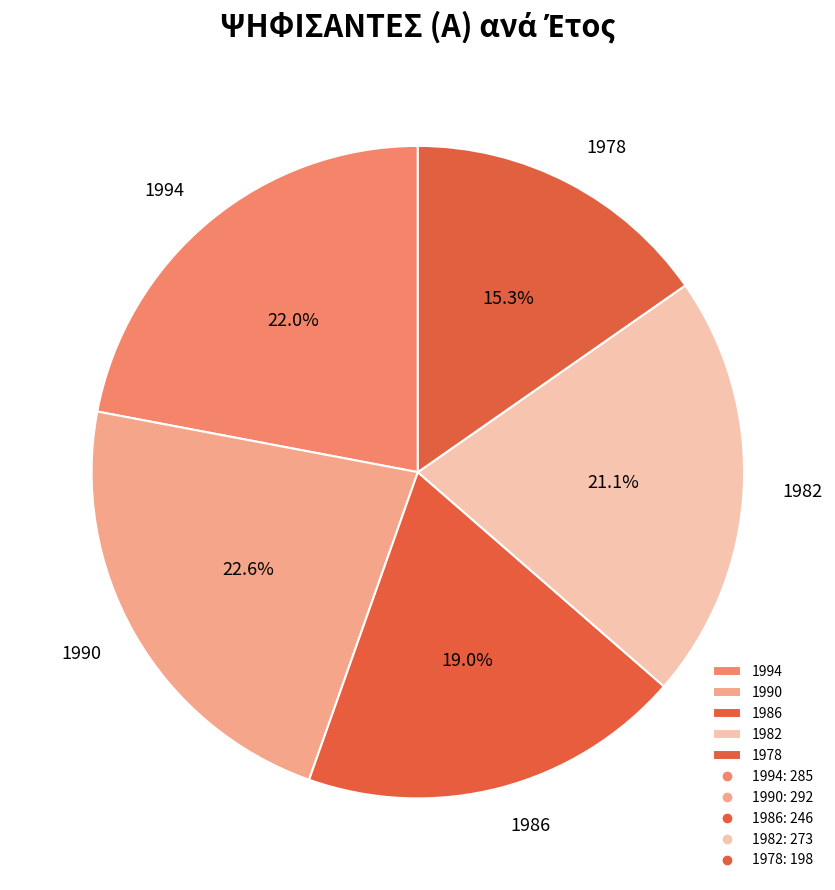

Is it true that 1986 is 19% of the pie?

True